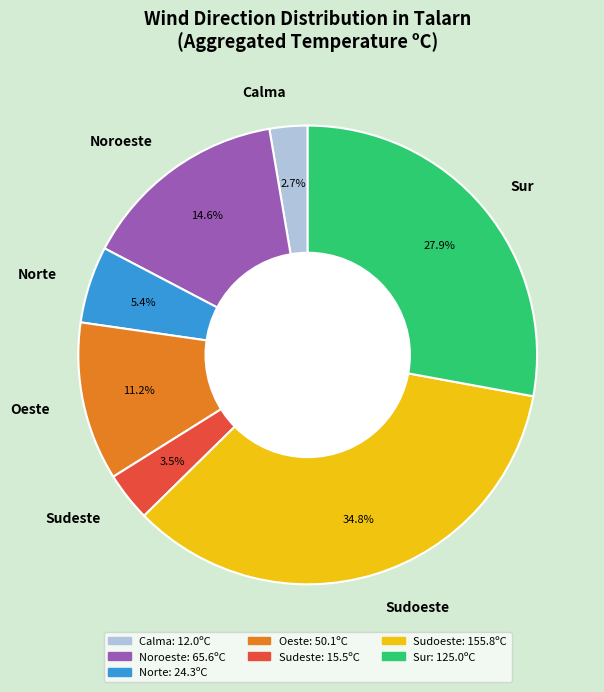

Which slice is the smallest?

Calma